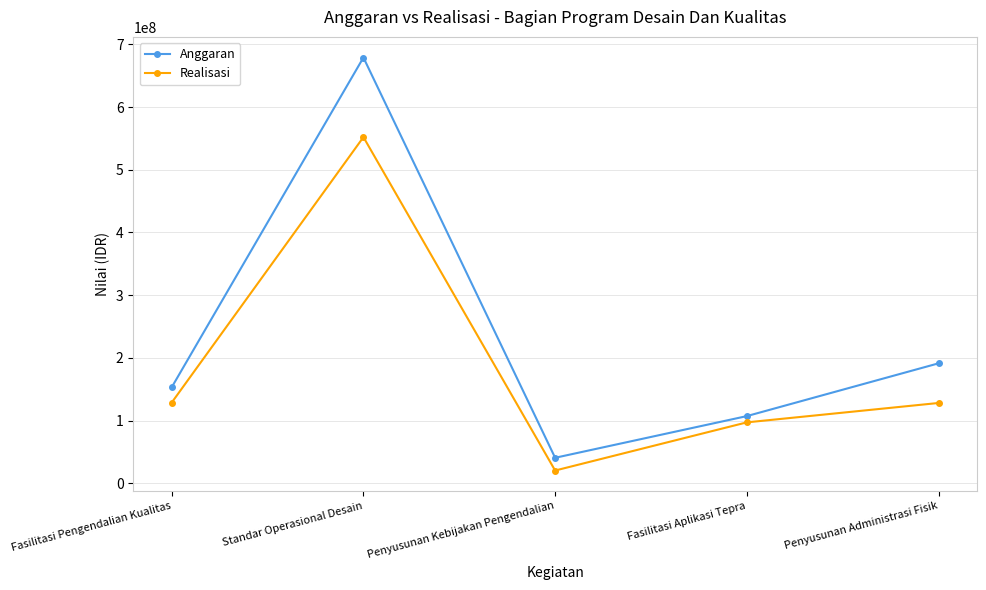

What is the maximum value for Anggaran?

679123152